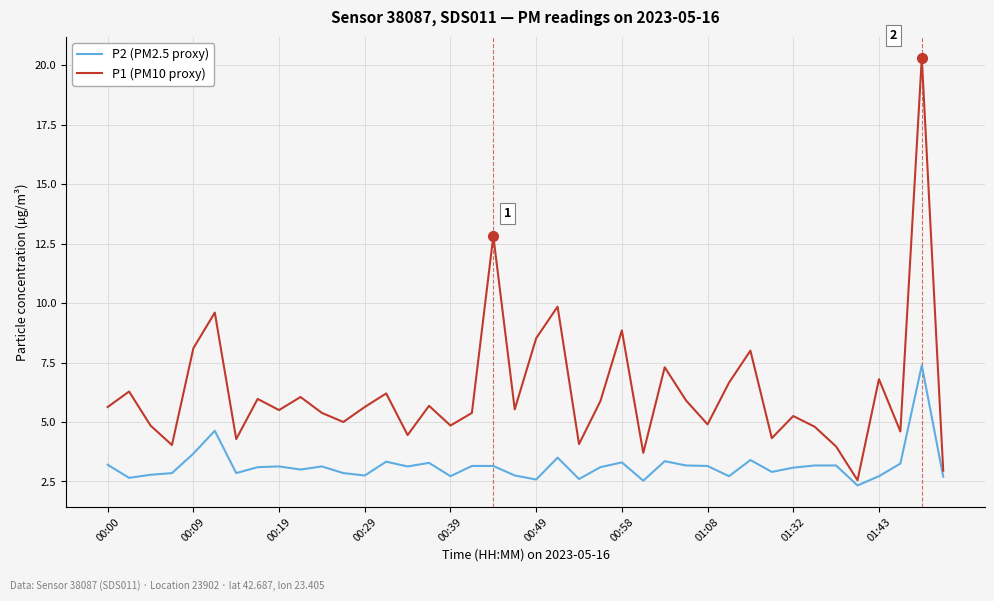

Which series has the largest total across all categories?

P1 (PM10 proxy)